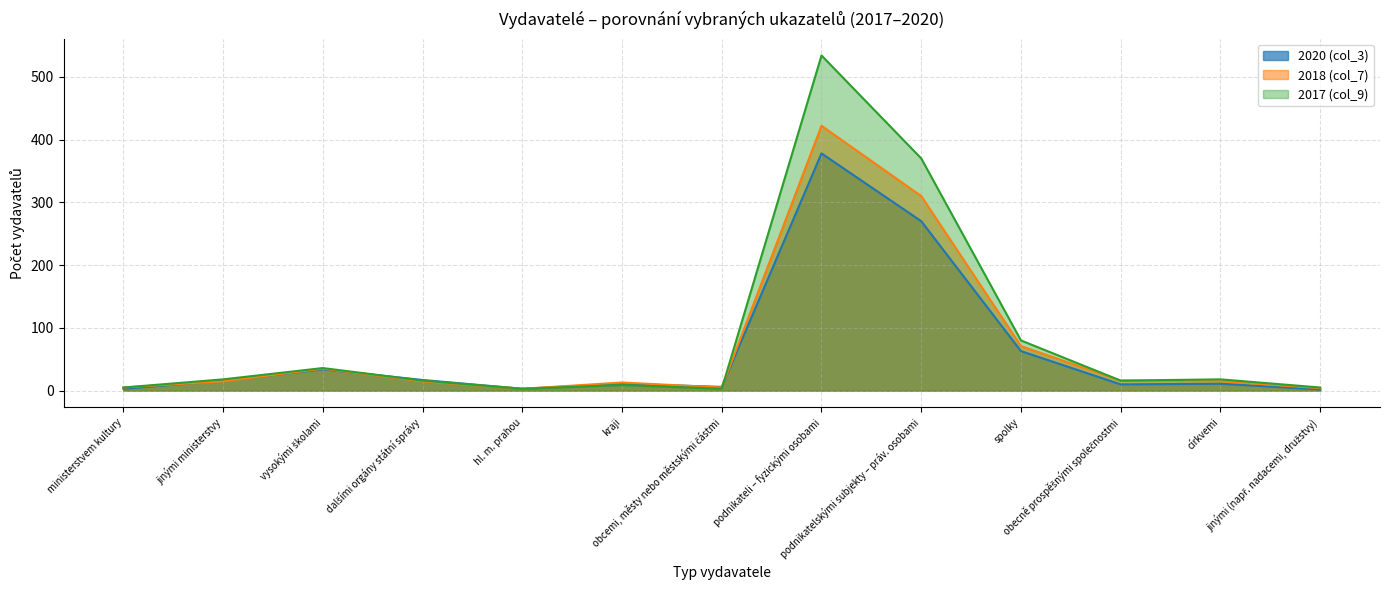

At which category does the chart reach its peak across all series?

podnikateli – fyzickými osobami